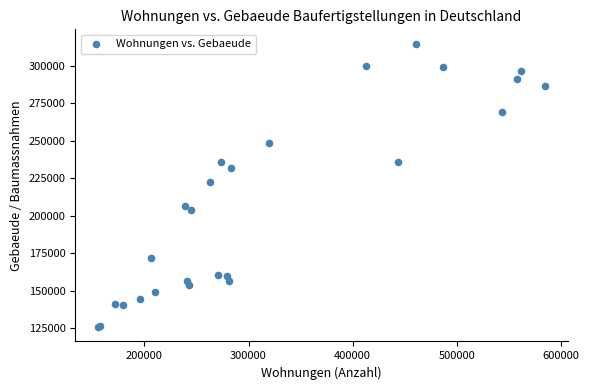

What Y value in the scatter plot is closest to 220225?

222520